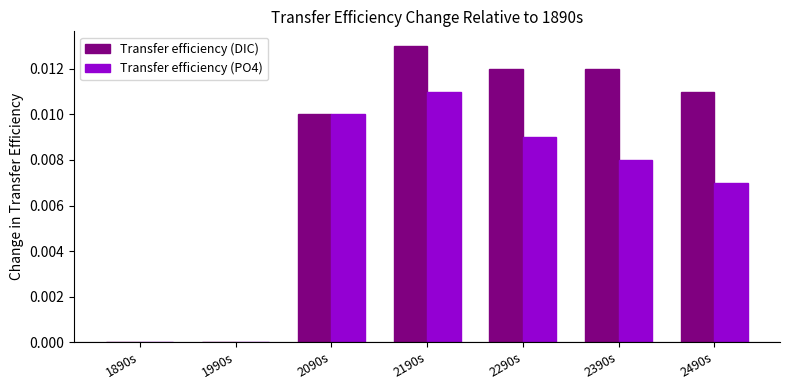

Are the bars horizontal?

No